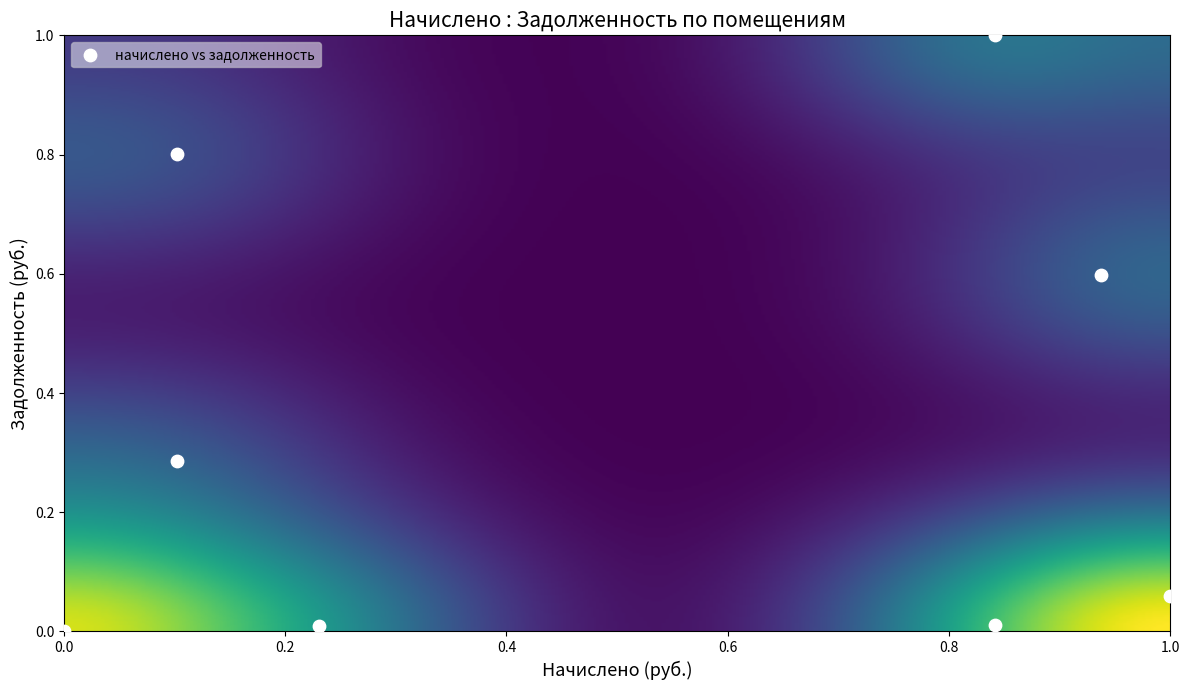

What is the average X value?

0.5